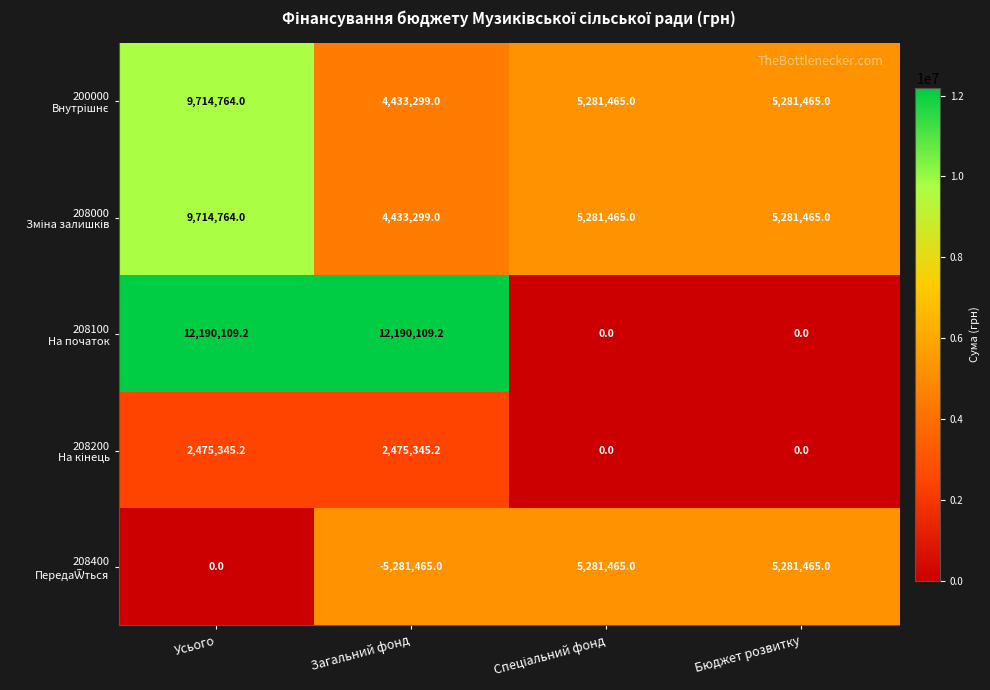

What is the total value across all series at Загальний фонд?

18250587.4